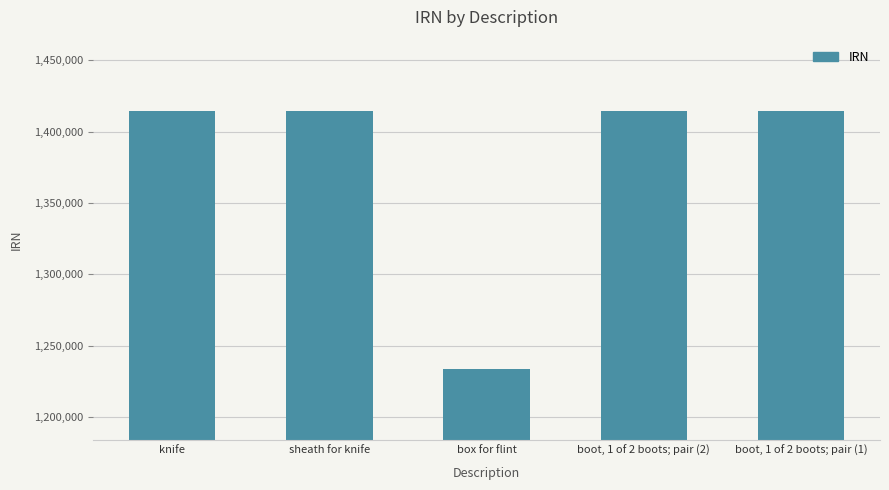

What is the sum of all values?

6891343